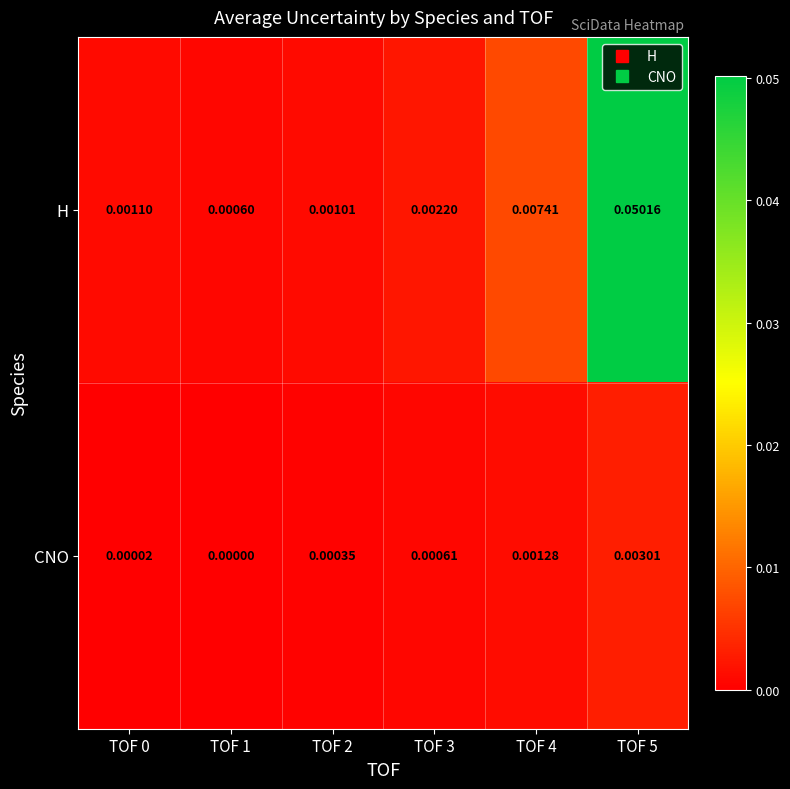

Rank the series by their average value, from lowest to highest.

CNO, H